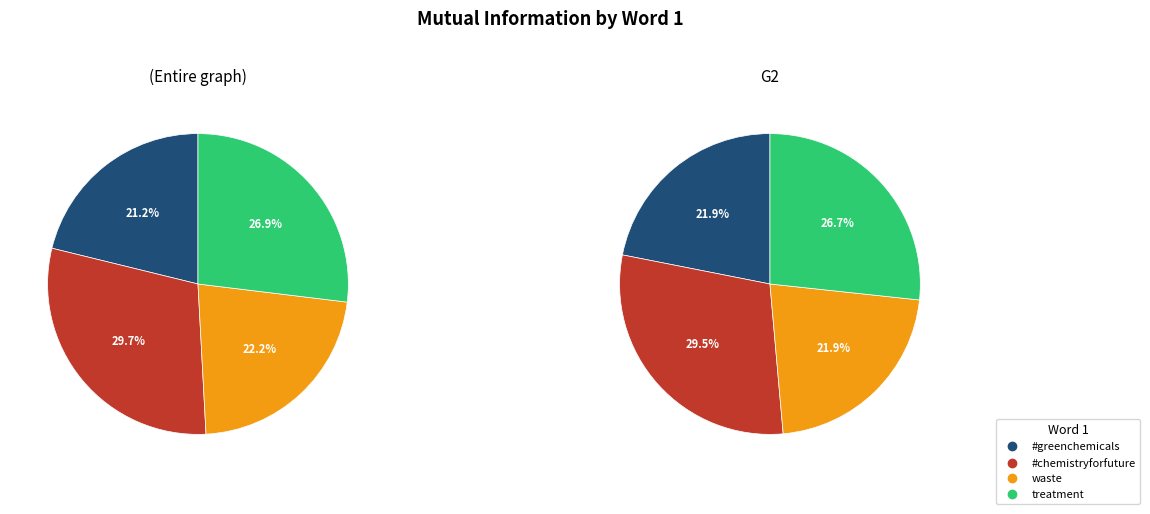

To the nearest percent, what is the difference between the largest and smallest slice percentages?

8%